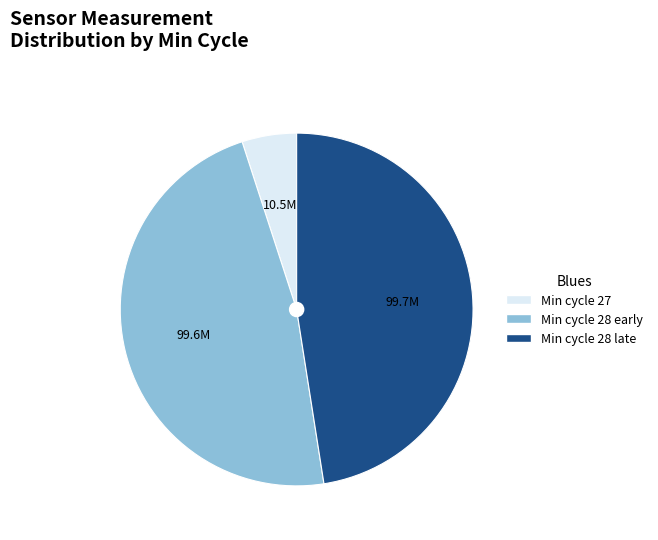

Does any single category account for the majority?

No